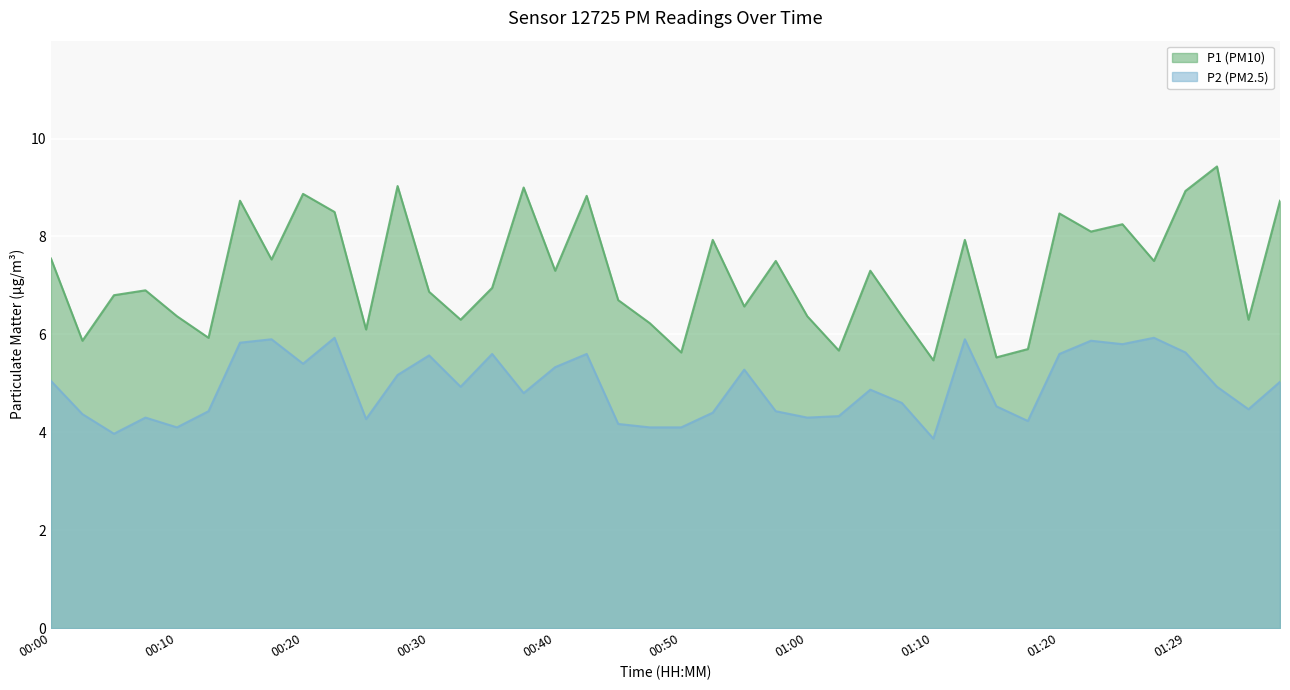

True or false: P1 and P2 intersect in this chart.

False